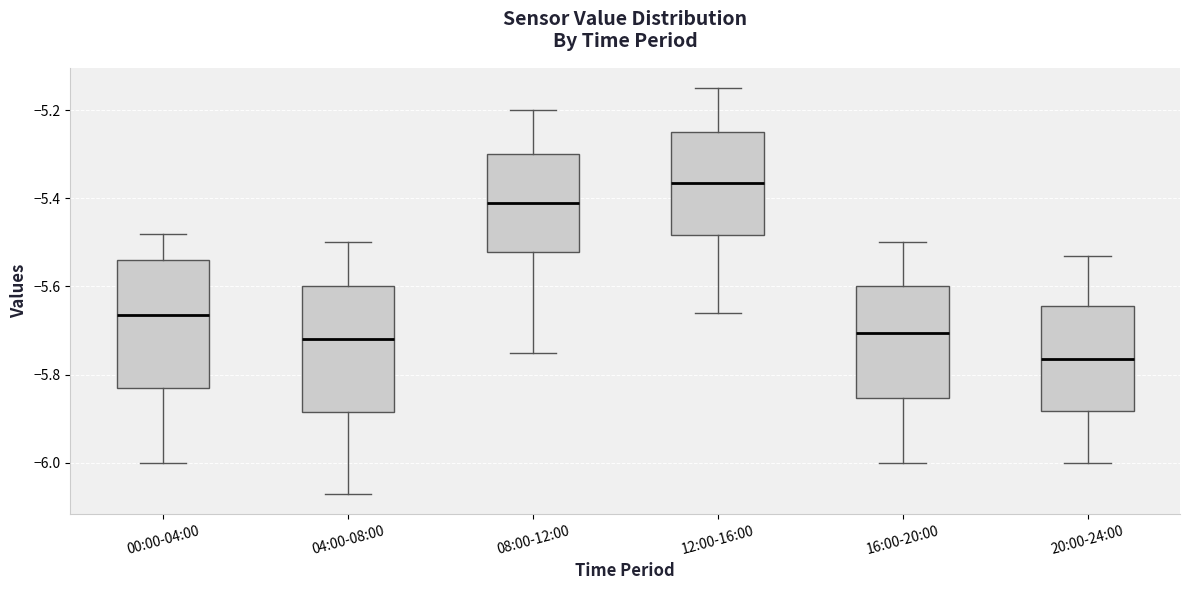

Which box's median line is the highest?

12:00-16:00